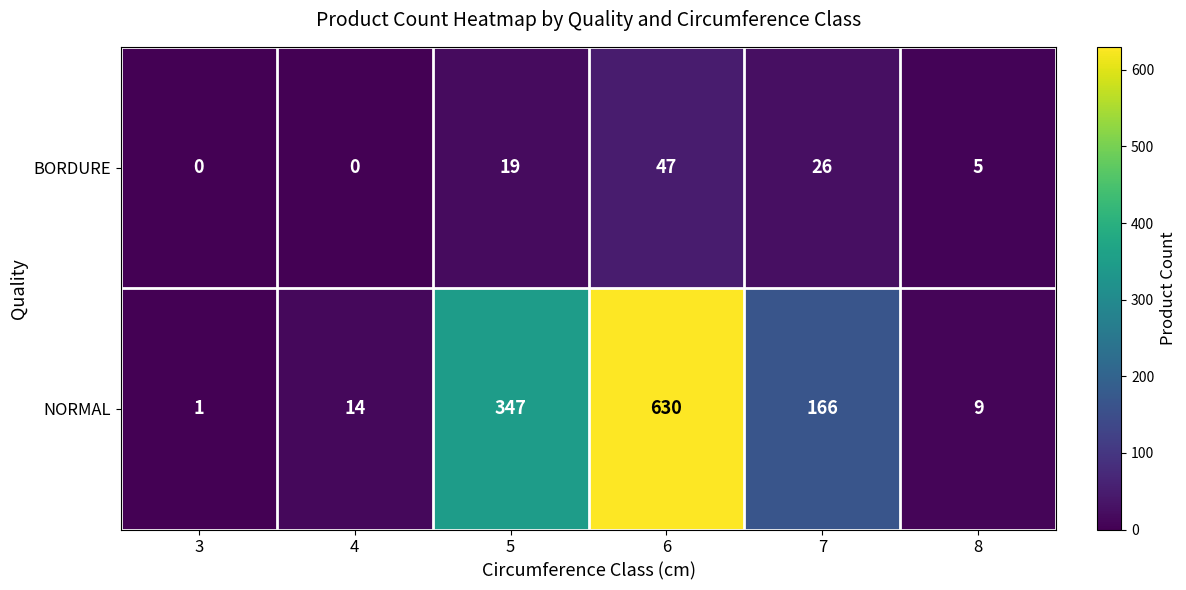

The value of NORMAL at 8 is 6. True or false?

False